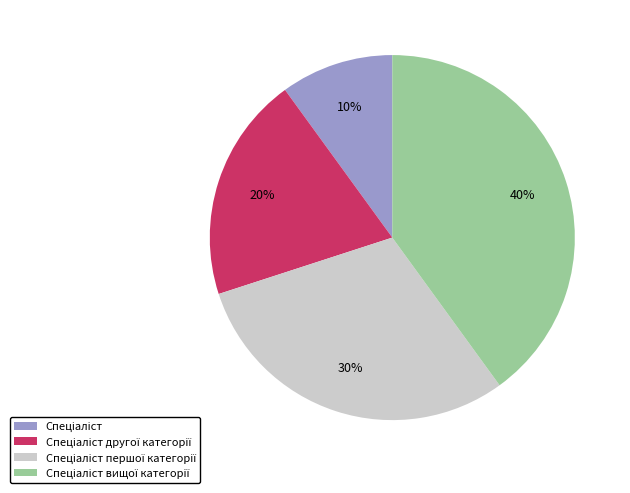

To the nearest percent, what is the average slice percentage?

25%